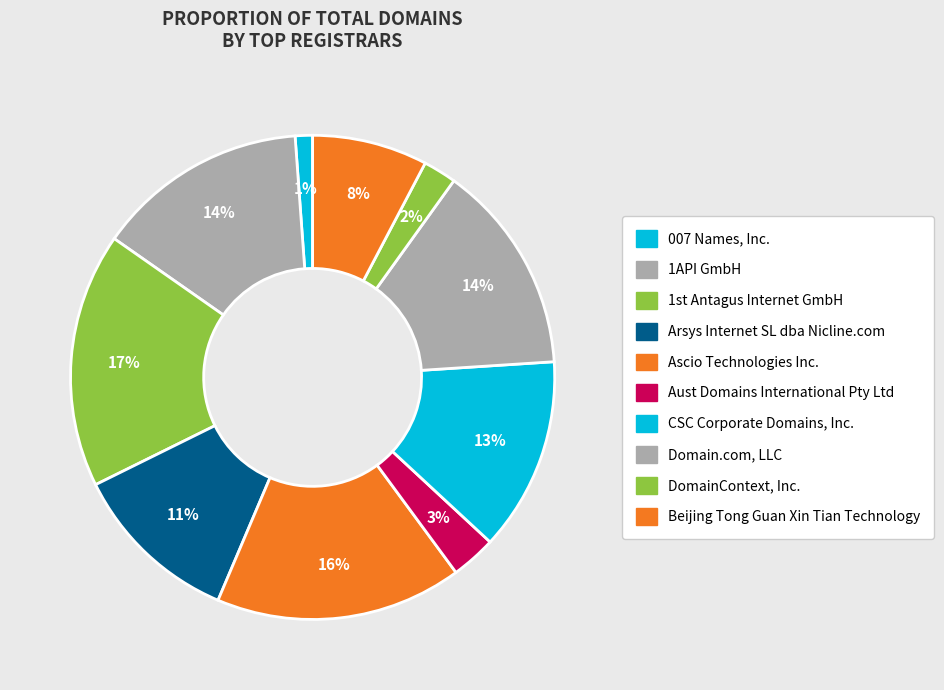

Is it true that Beijing Tong Guan Xin Tian Technology is 8% of the pie?

True